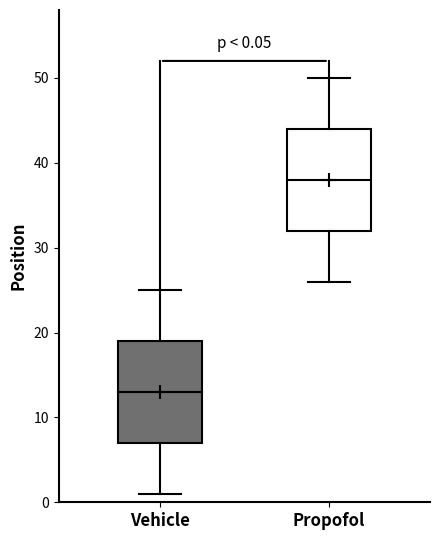

Which box's median line is the lowest?

Vehicle